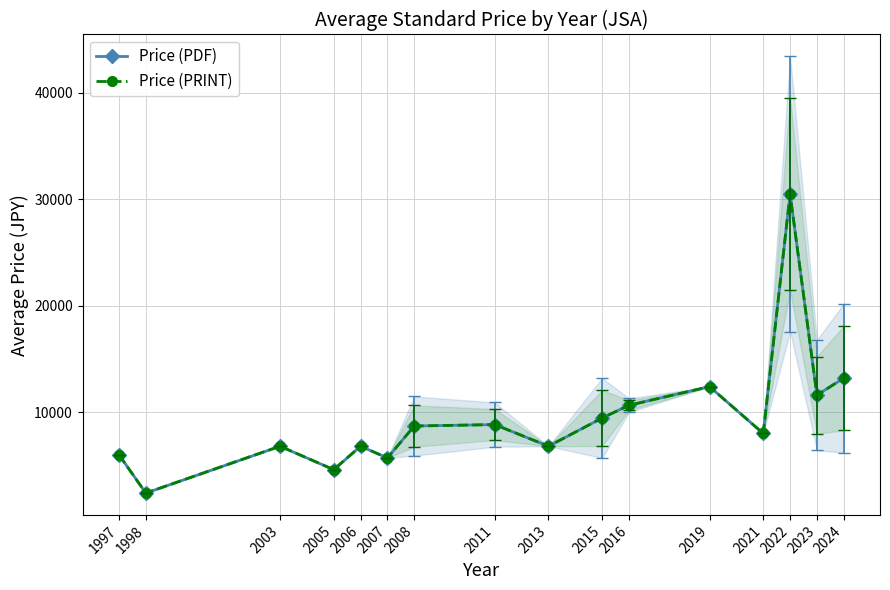

At which label is Price (PDF) closest to 16450?

2024